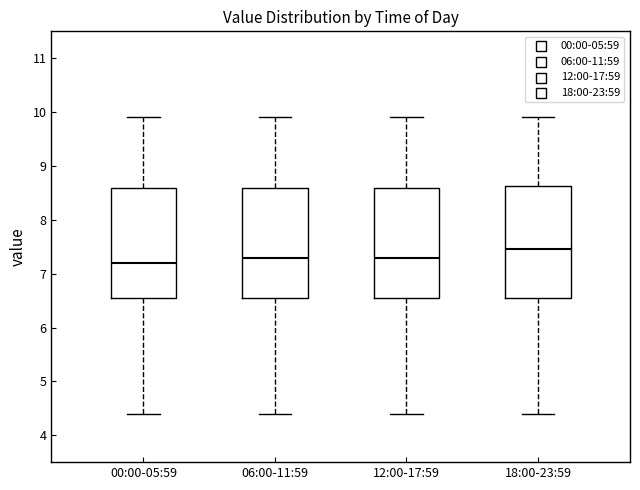

Reading left to right, transcribe this box plot: for each box, give where its median line is, the range the box spans, and where its two whiskers end, as read against the y-axis. The values are not printed on the chart, so give them approximately, as read against the axis.

00:00-05:59: median 7.2, box 6.6 to 8.6, whiskers 4.4 to 9.9
06:00-11:59: median 7.3, box 6.6 to 8.6, whiskers 4.4 to 9.9
12:00-17:59: median 7.3, box 6.6 to 8.6, whiskers 4.4 to 9.9
18:00-23:59: median 7.5, box 6.6 to 8.6, whiskers 4.4 to 9.9